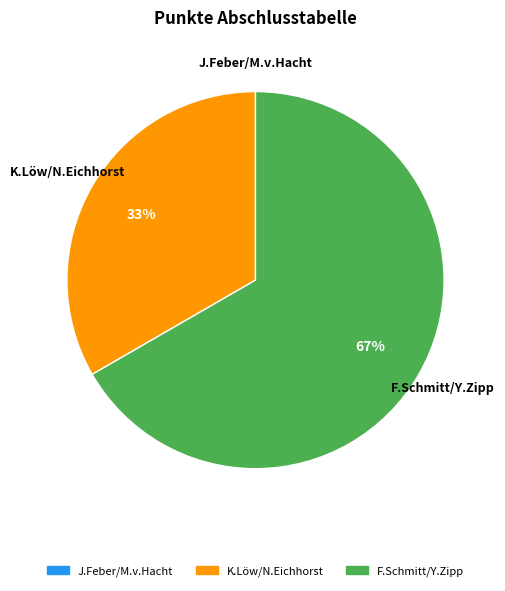

Which has a higher value, F.Schmitt/Y.Zipp or K.Löw/N.Eichhorst?

F.Schmitt/Y.Zipp